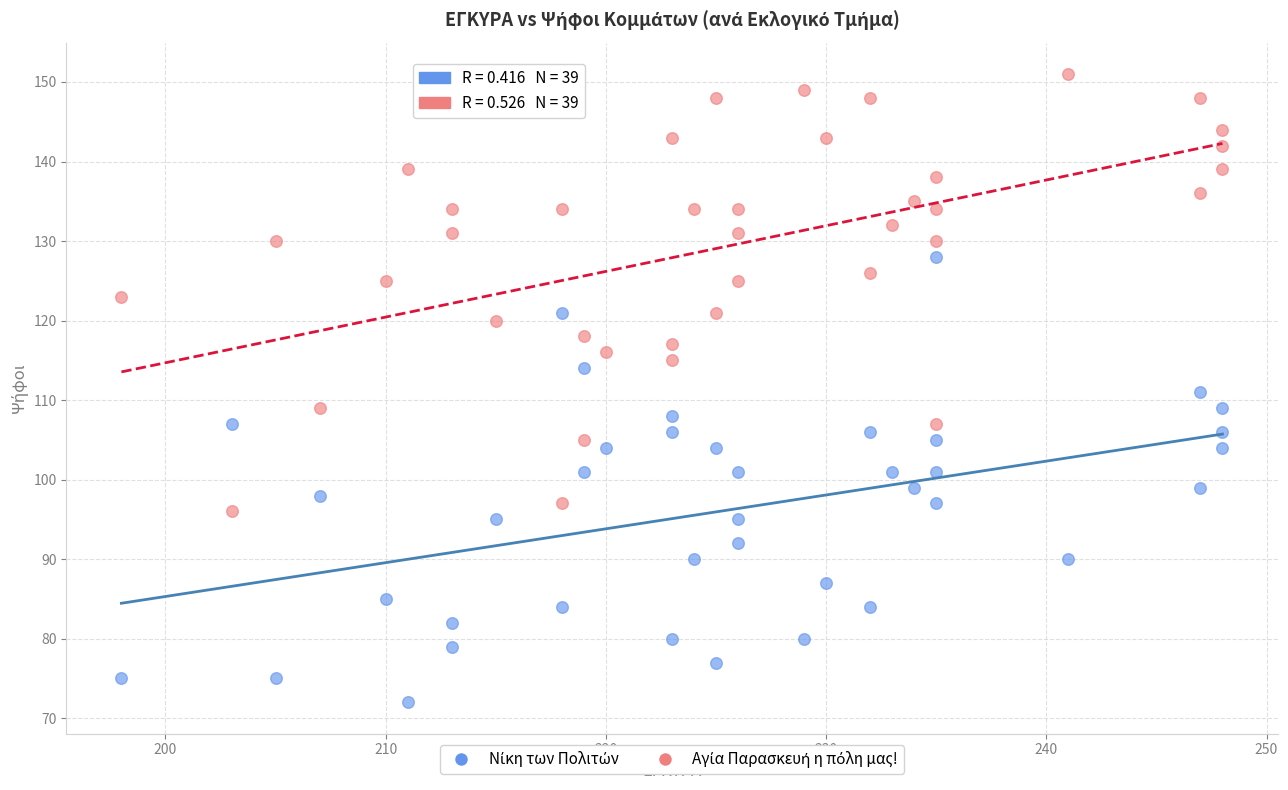

Across all data points, what is the range of Y values (max minus min)?

79